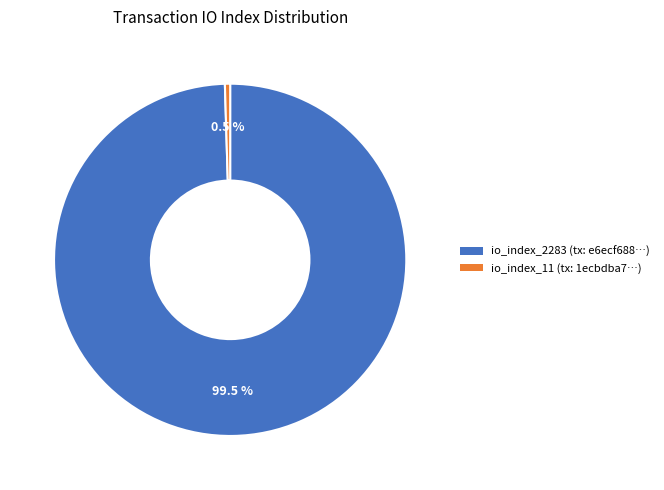

True or false: io_index_11 accounts for 10% of the total.

False